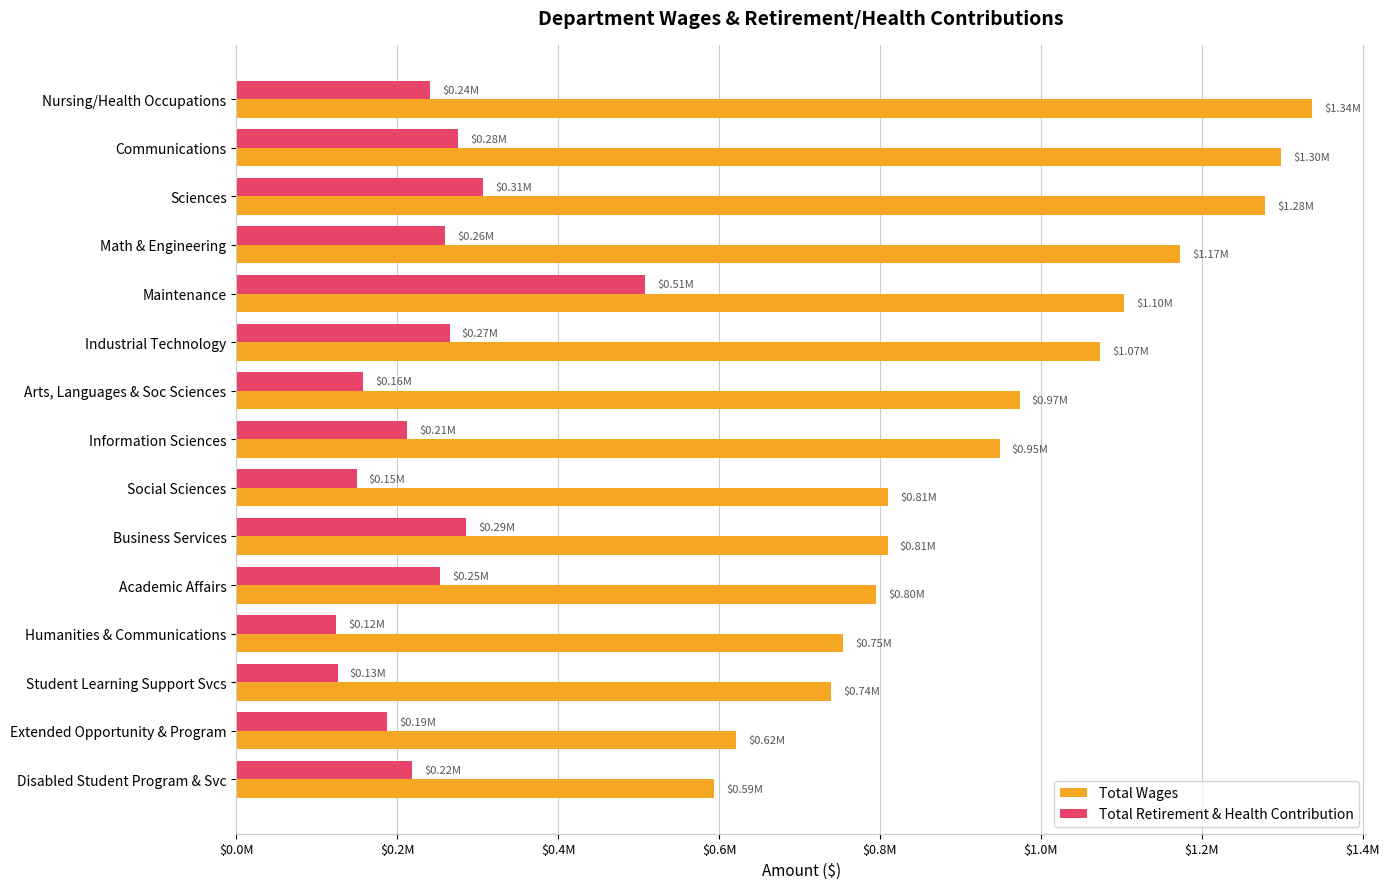

Which series has the largest total across all categories?

Total Wages